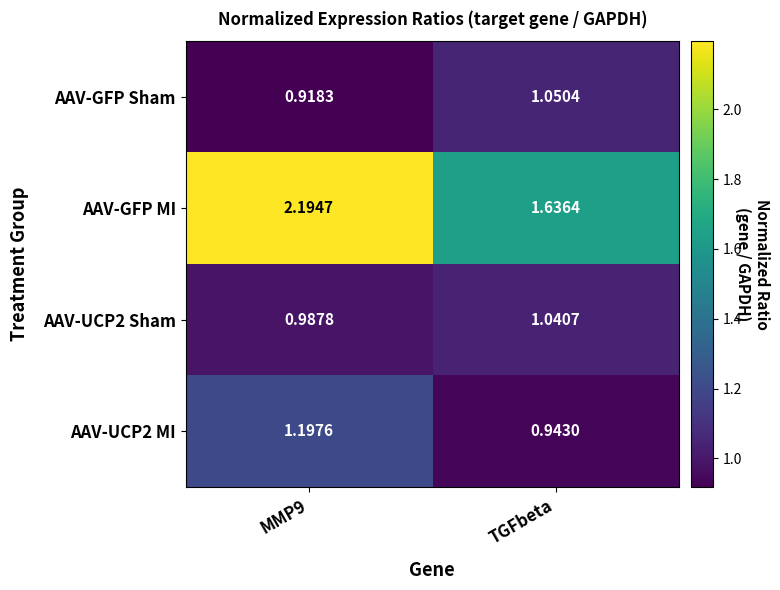

At which label is AAV-GFP MI closest to 1?

TGFbeta